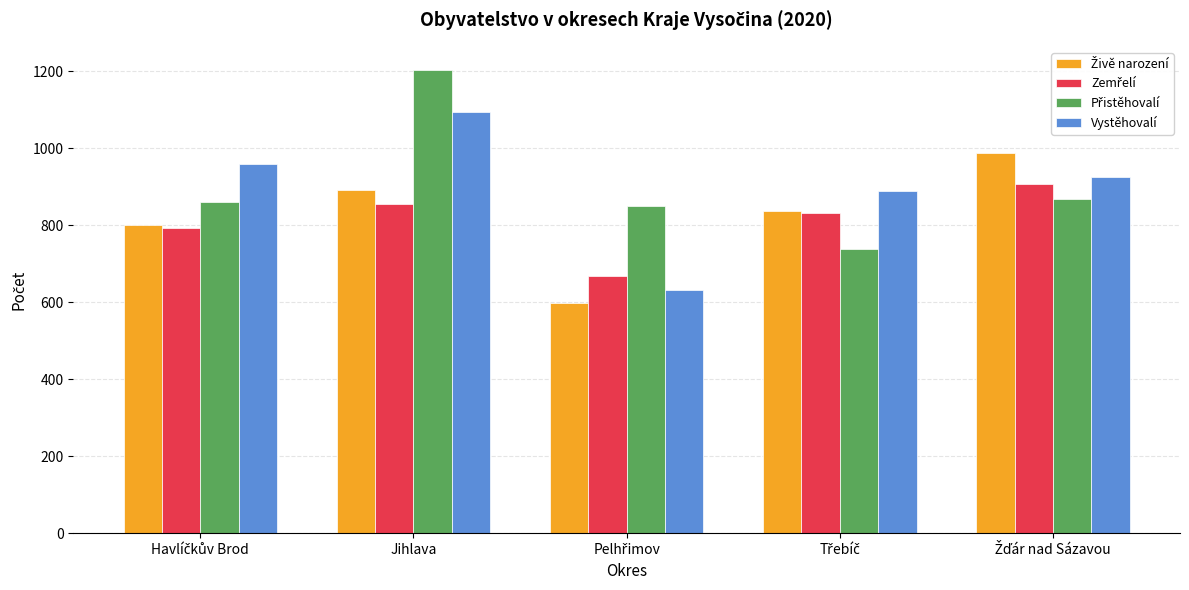

What is the total value across all series at Jihlava?

4048